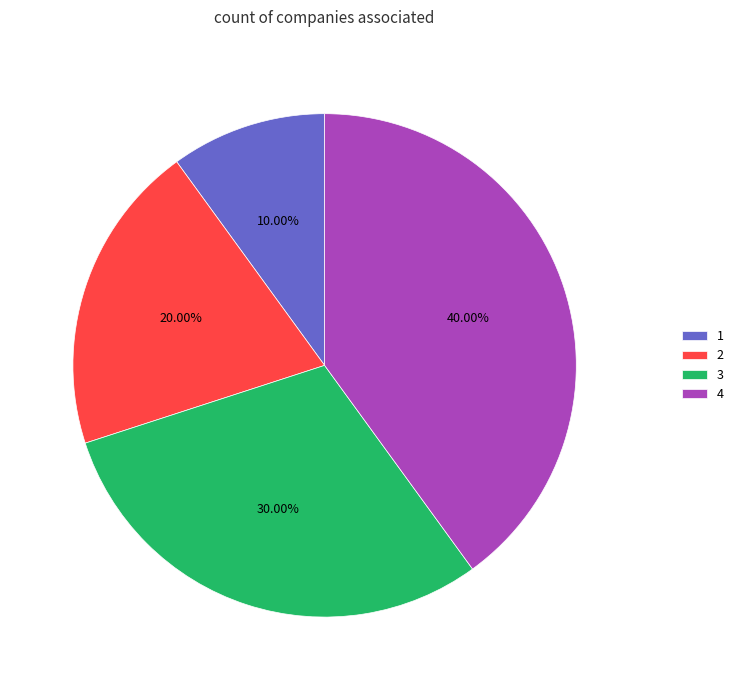

Rank the categories by value from highest to lowest.

4, 3, 2, 1